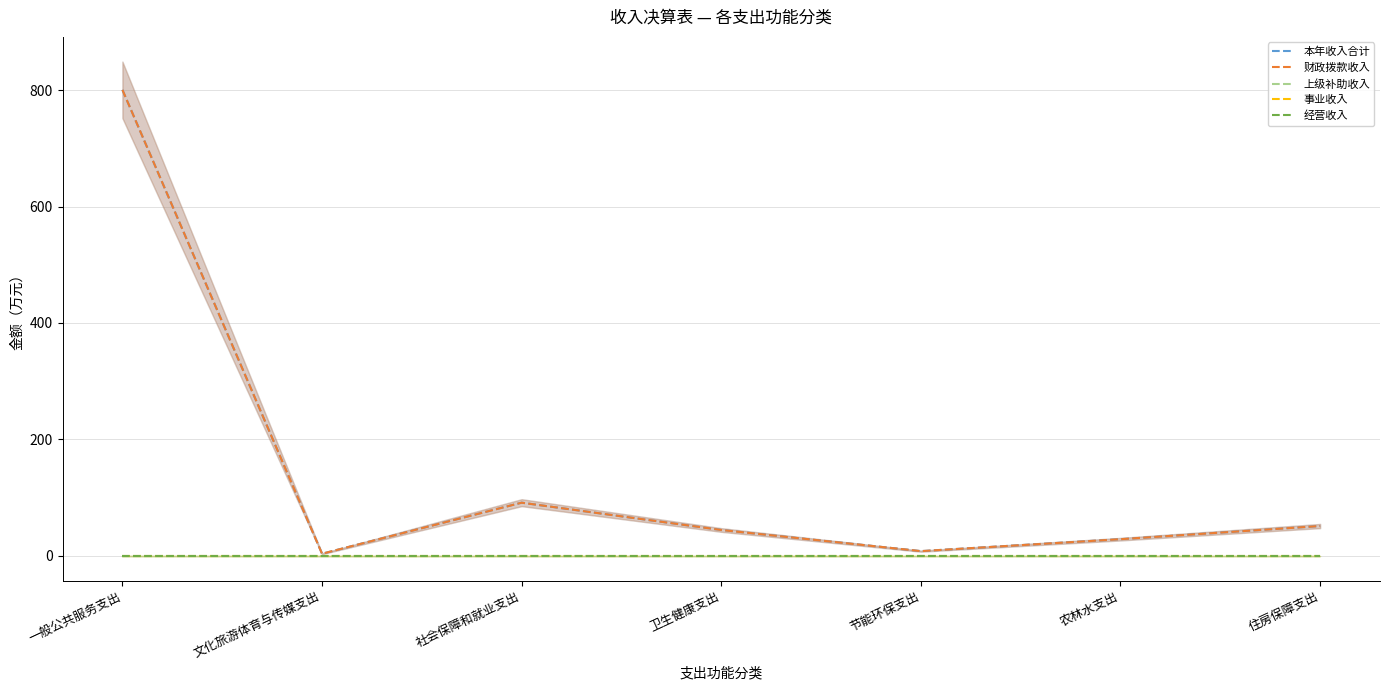

What are all the series names shown in the legend?

本年收入合计, 财政拨款收入, 上级补助收入, 事业收入, 经营收入